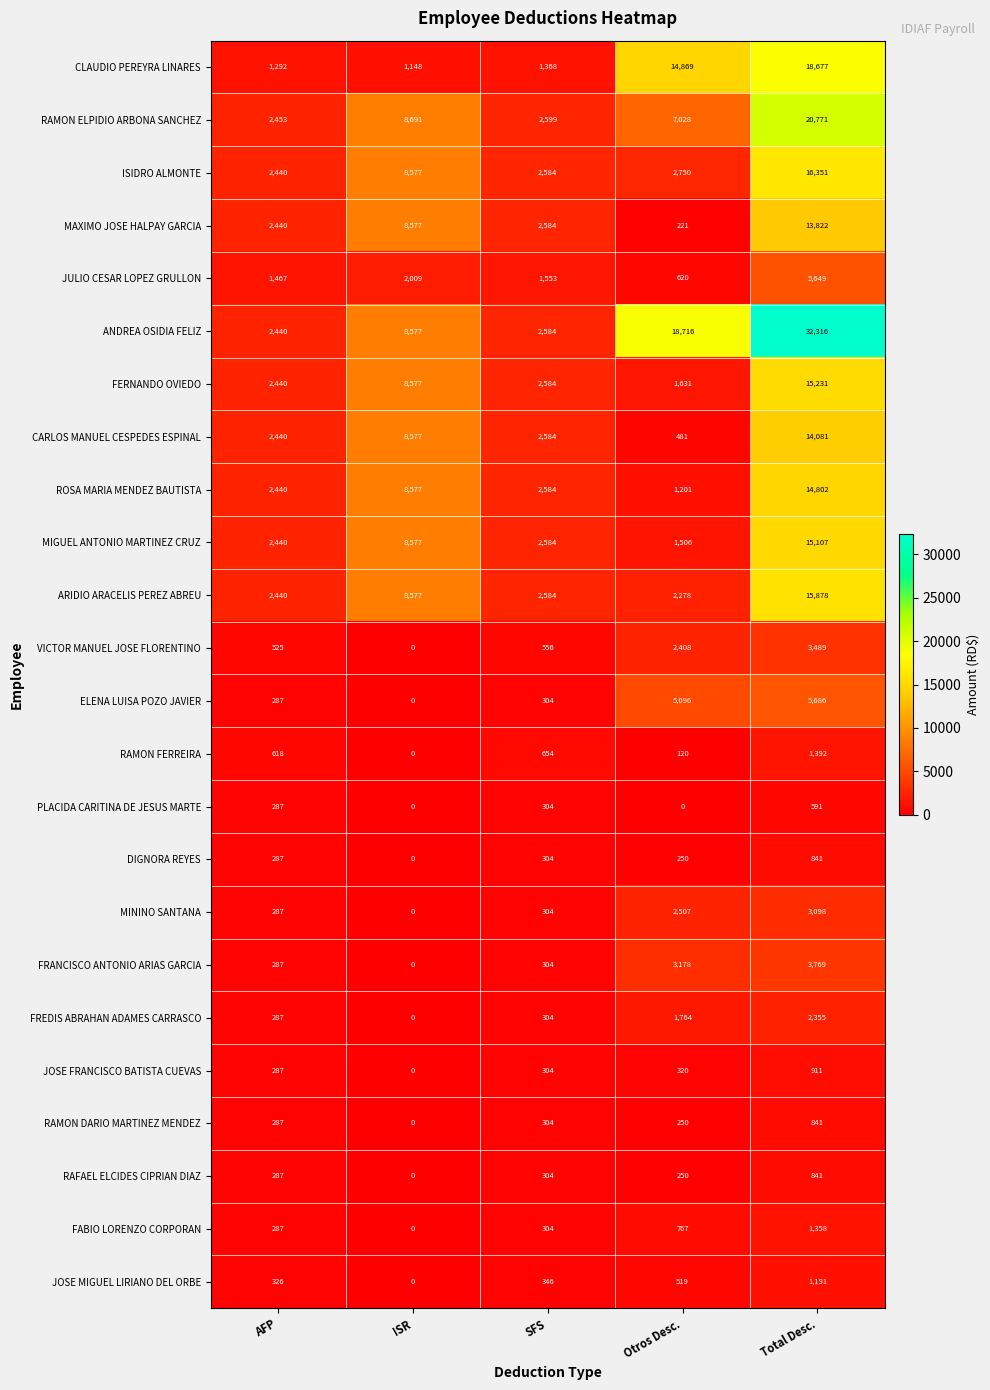

List the labels in order of RAFAEL ELCIDES CIPRIAN DIAZ value, smallest first.

ISR, Otros Desc., AFP, SFS, Total Desc.